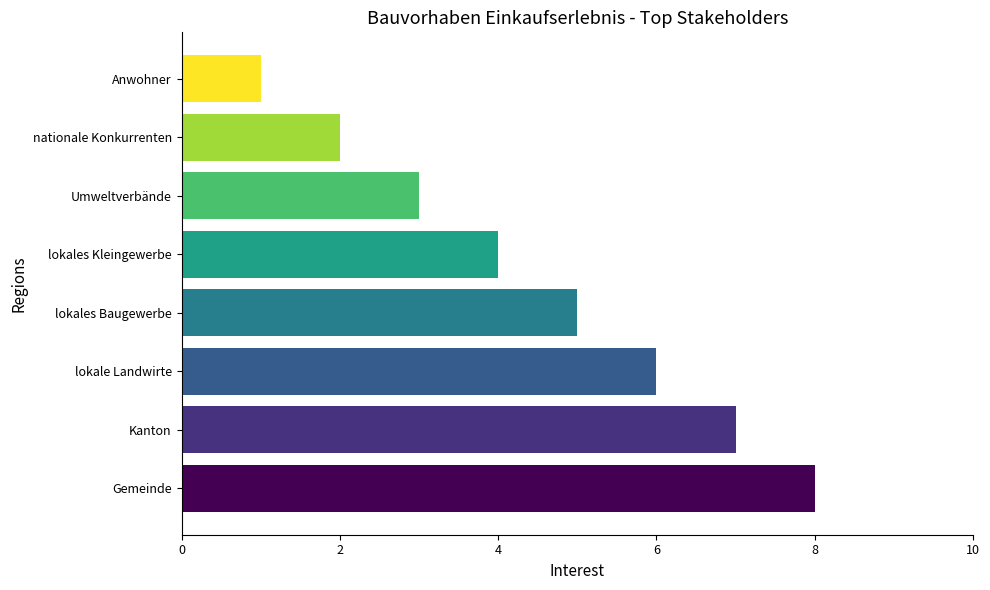

Approximately how many times larger is the value at lokale Landwirte compared to Gemeinde?

0.8